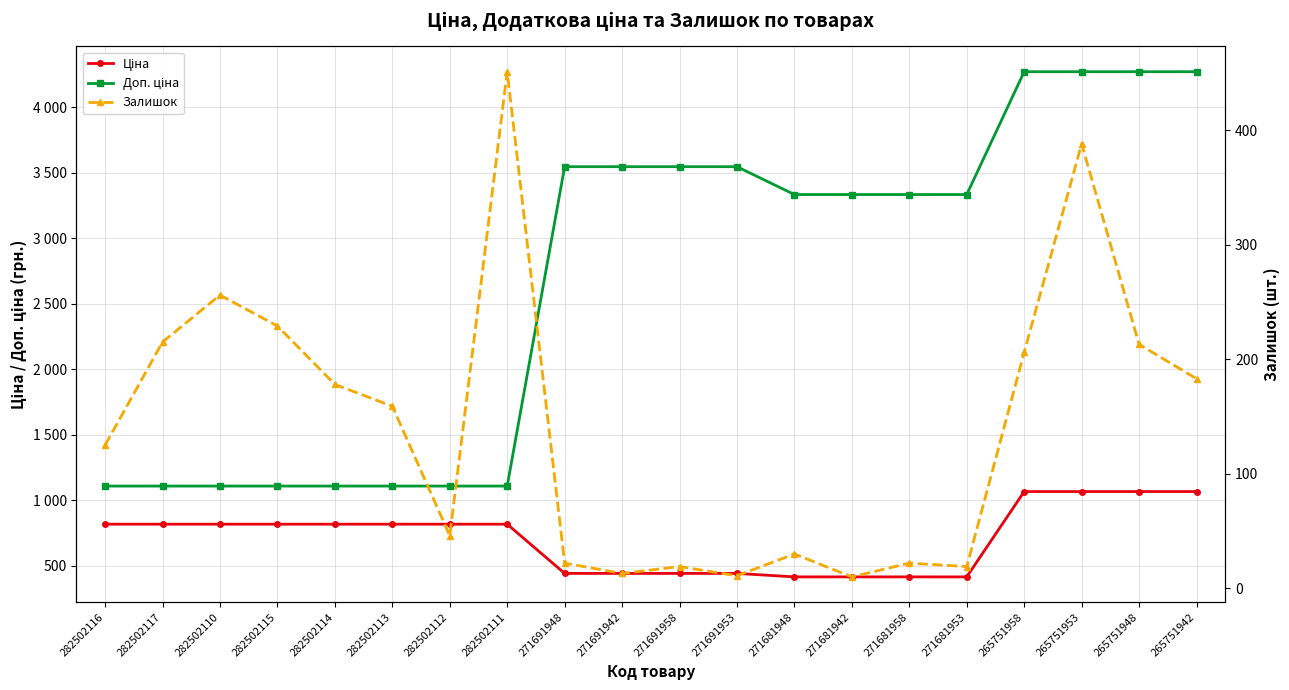

The Залишок series shows 215.0 at 282502117. True or false?

True